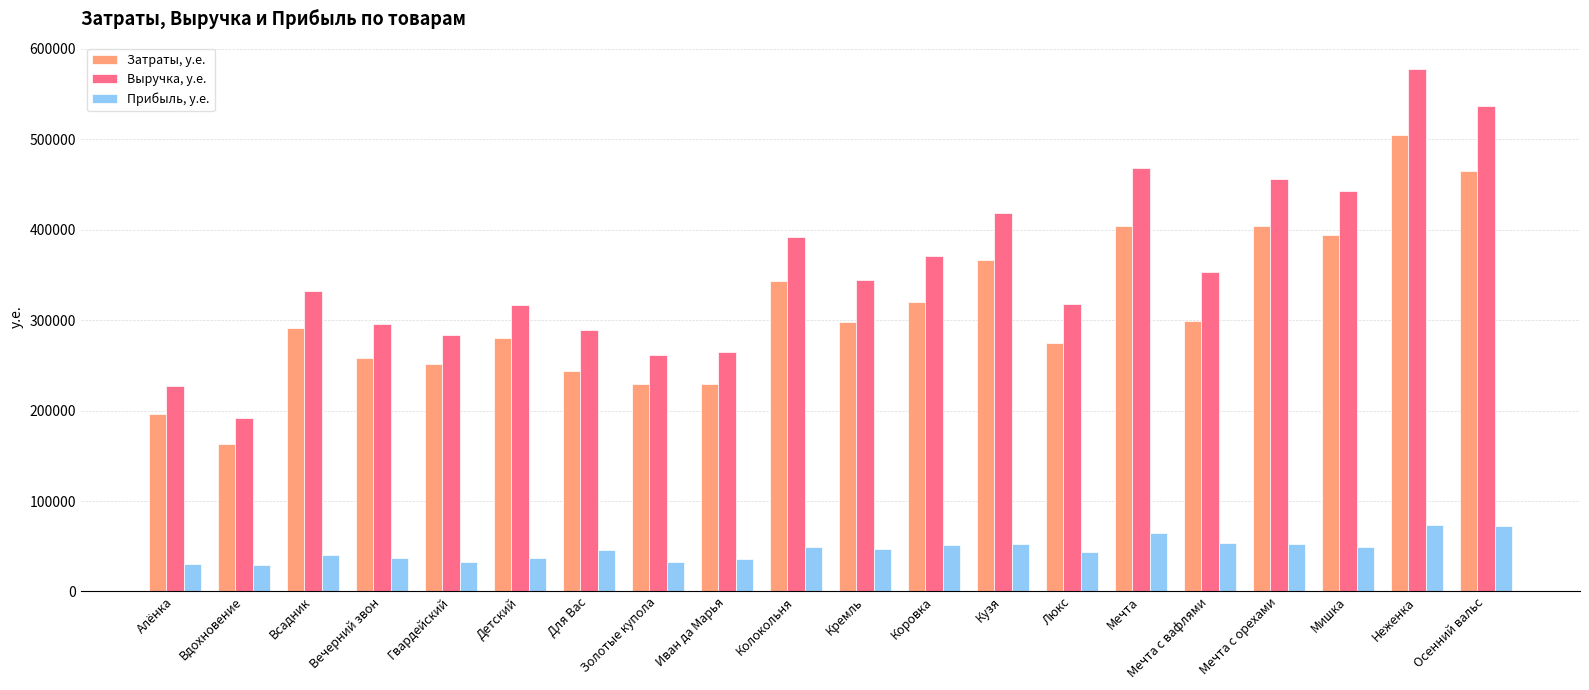

True or false: Выручка, у.е. has a value of 439423.0 at Люкс.

False